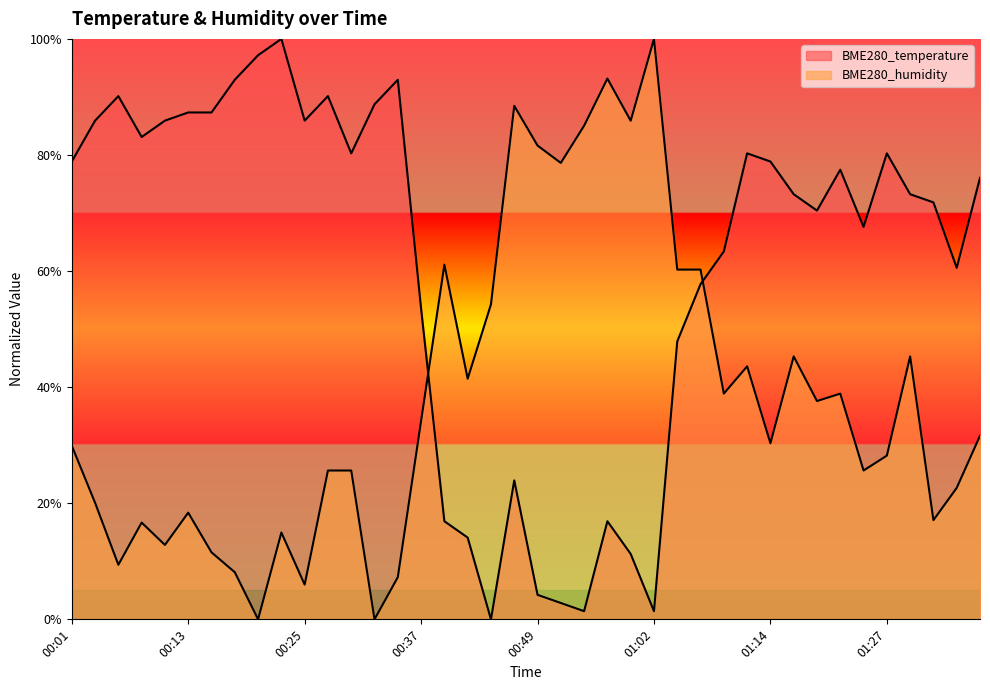

What is the sum of the BME280_temperature values at 01:12 and 00:27?

1.7